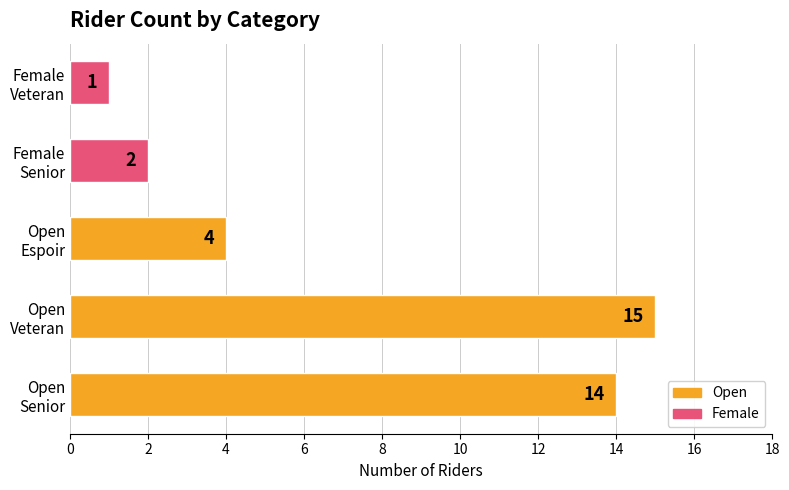

Where is the data nearest to the value 8?

Open
Espoir